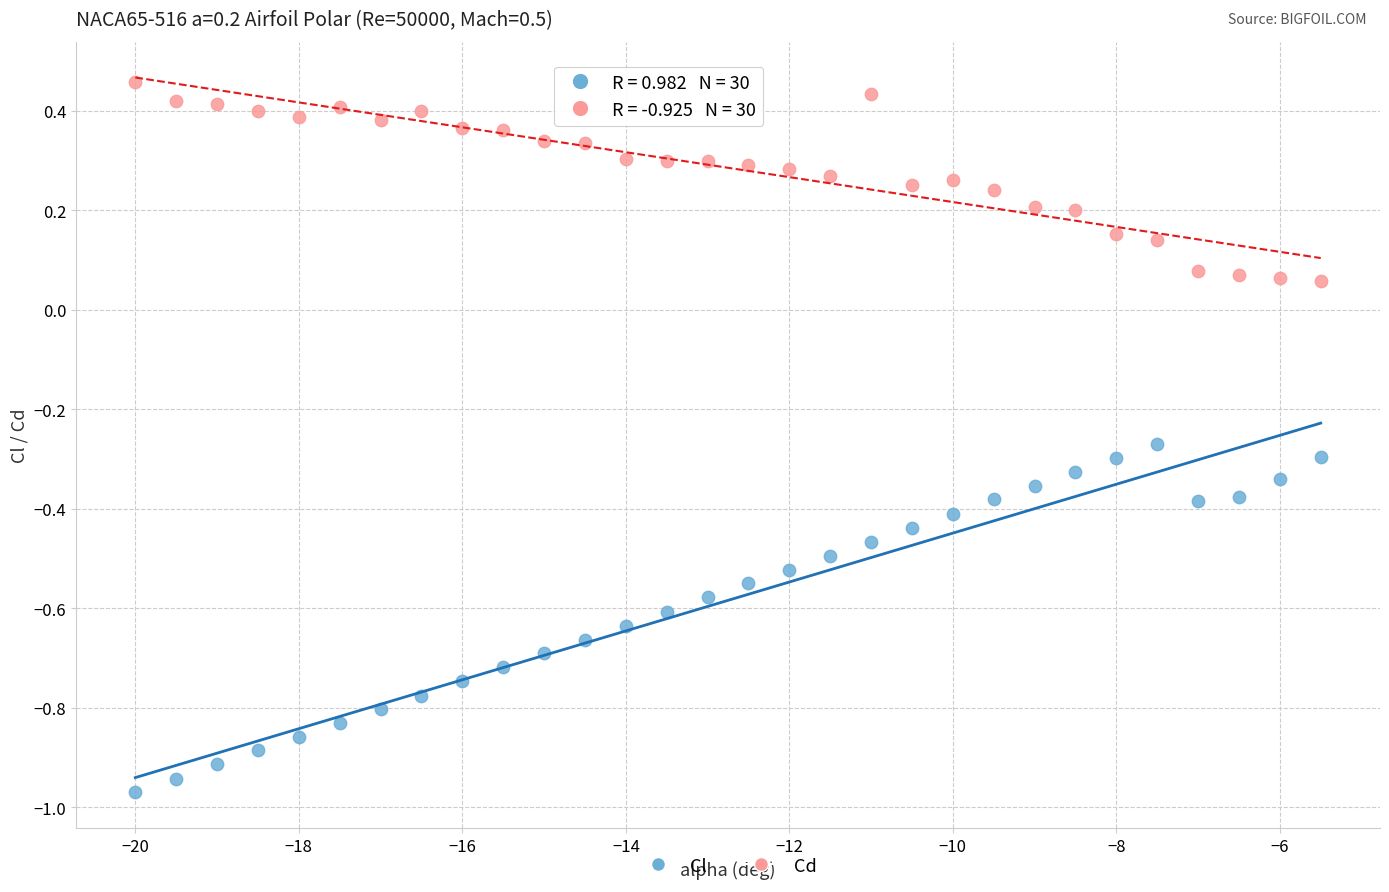

Which series reaches the minimum Y coordinate?

Cl